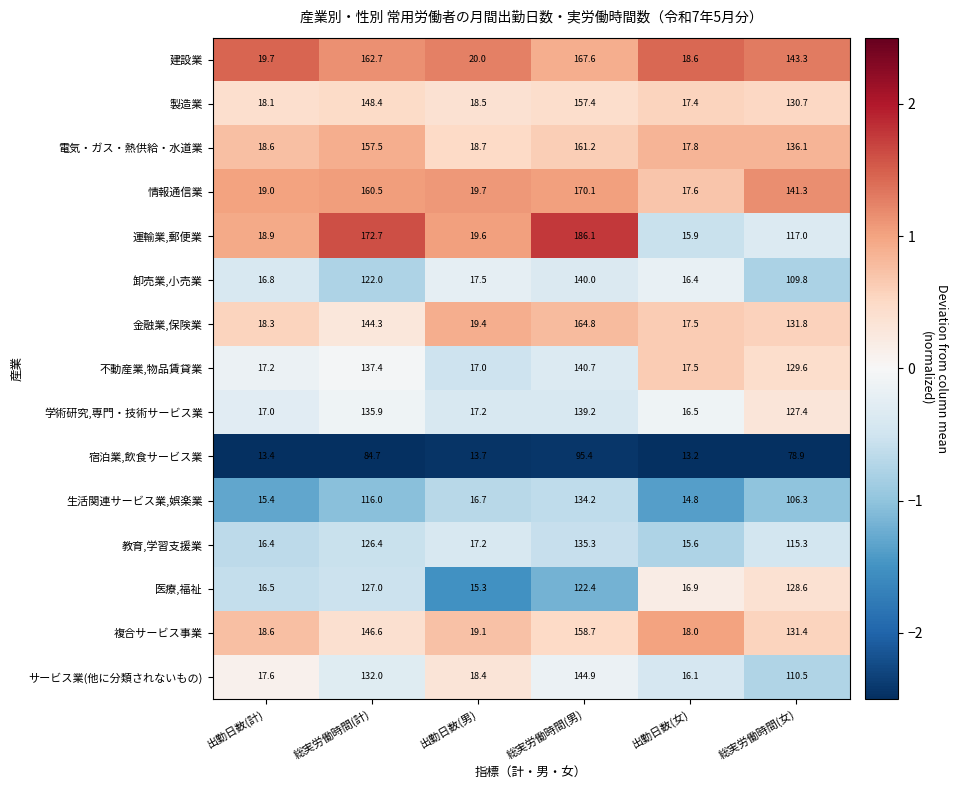

What is the sum of the 建設業 values at 総実労働時間(女) and 出勤日数(計)?

163.0